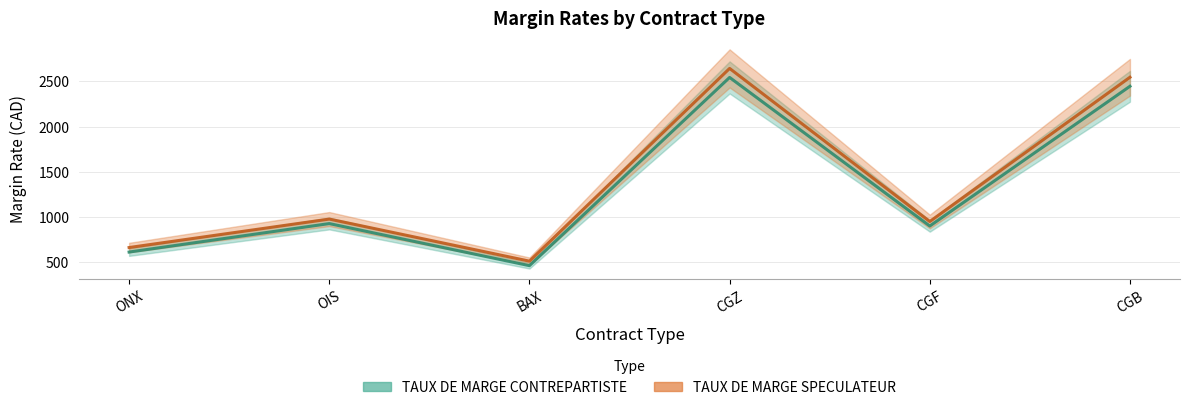

True or false: TAUX DE MARGE SPECULATEUR and TAUX DE MARGE CONTREPARTISTE intersect in this chart.

False